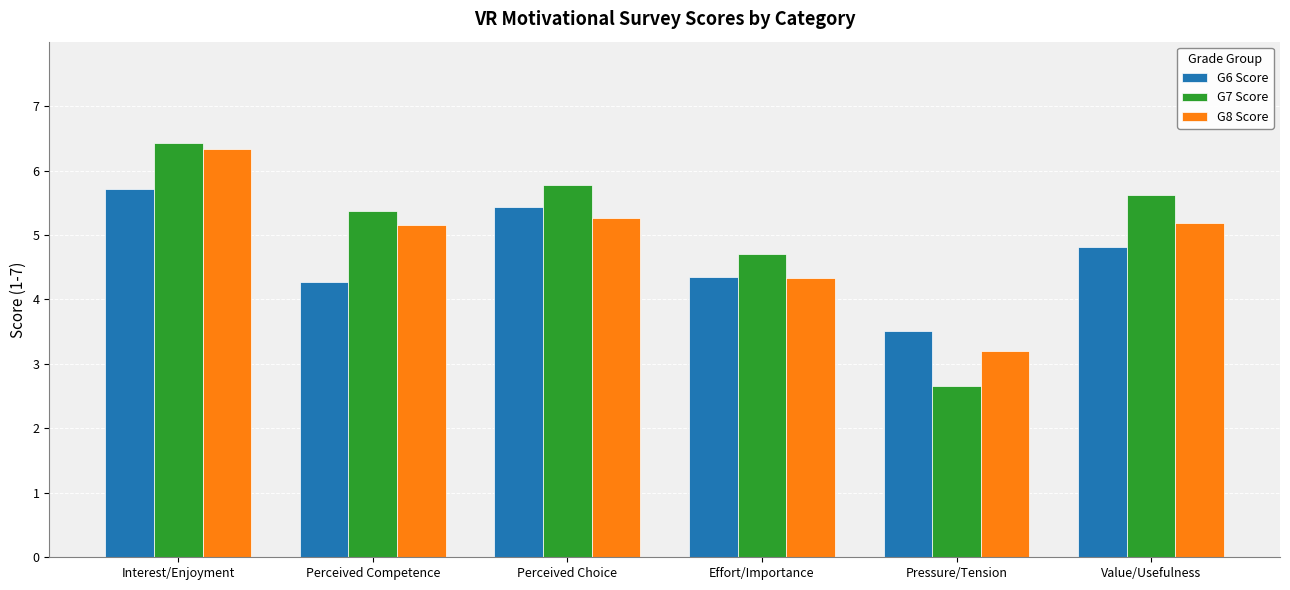

Where is G6 Score nearest to the value 4?

Perceived Competence